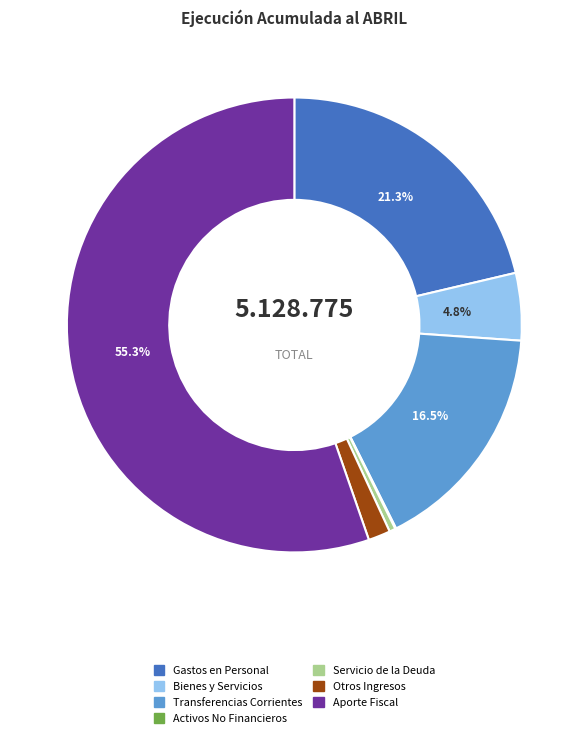

Is there a majority slice in this chart?

Yes